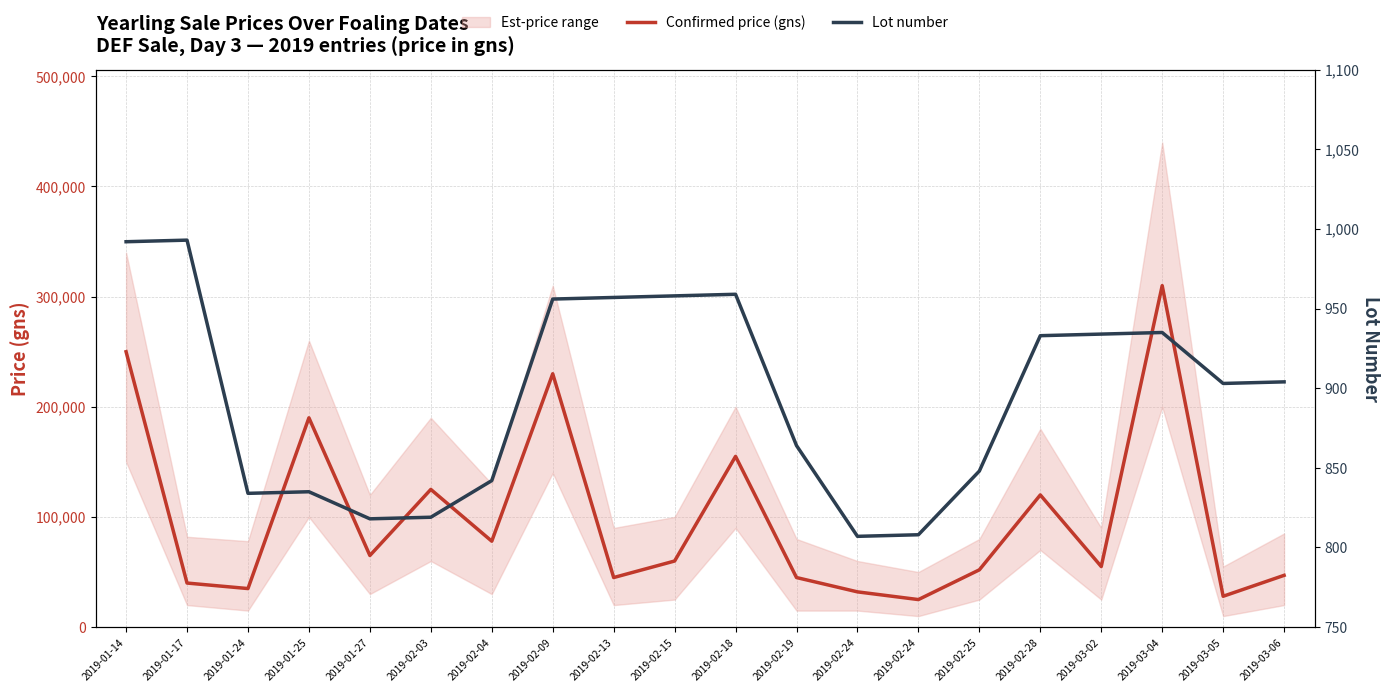

Between 2019-01-24 and 2019-01-27, which series saw the biggest shift?

Confirmed price (gns)